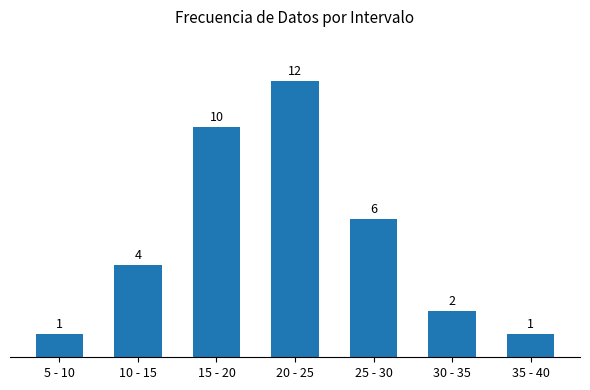

What is the ratio of the value at 15 - 20 to the value at 5 - 10?

10.0